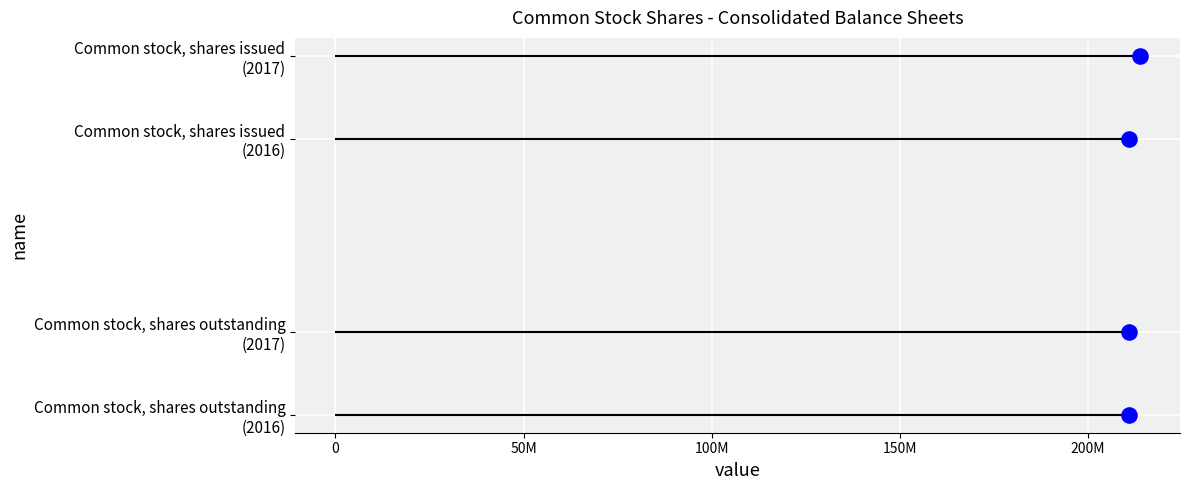

Which has a higher value, 50M or 100M?

100M